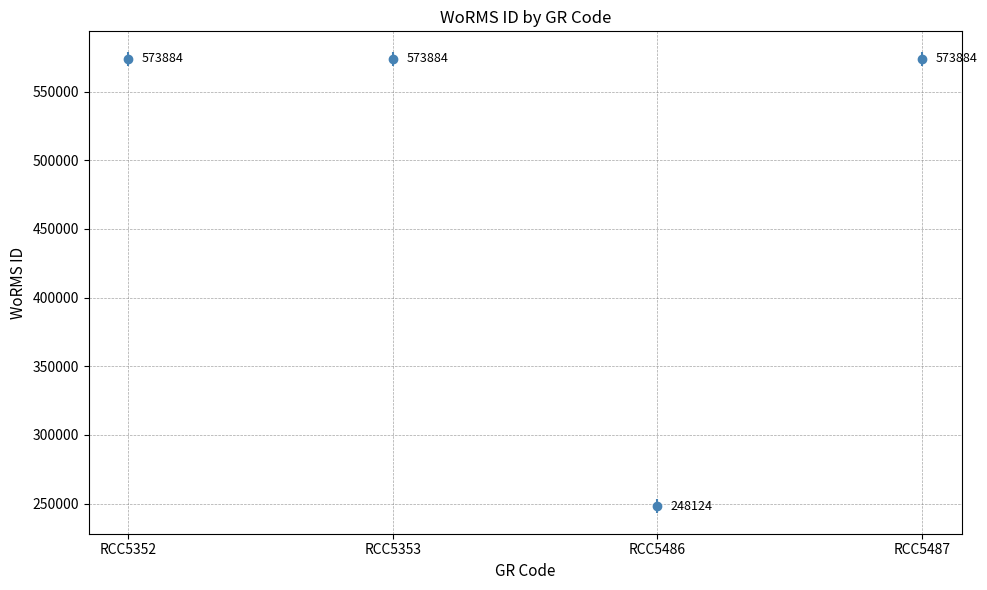

At which category does the data reach its first local valley?

RCC5486